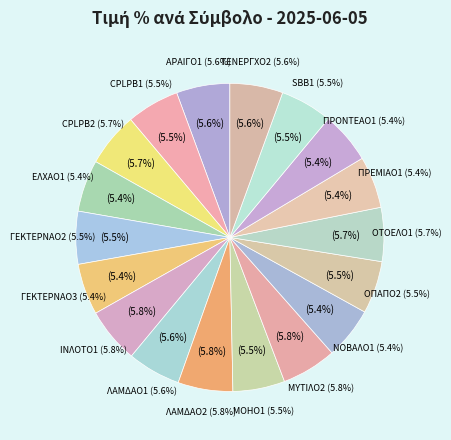

What percentage is the ΛΑΜΔΑΟ1 slice, to the nearest percent?

6%